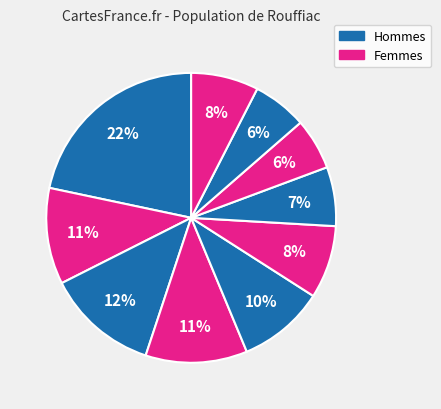

Does any single category account for the majority?

No